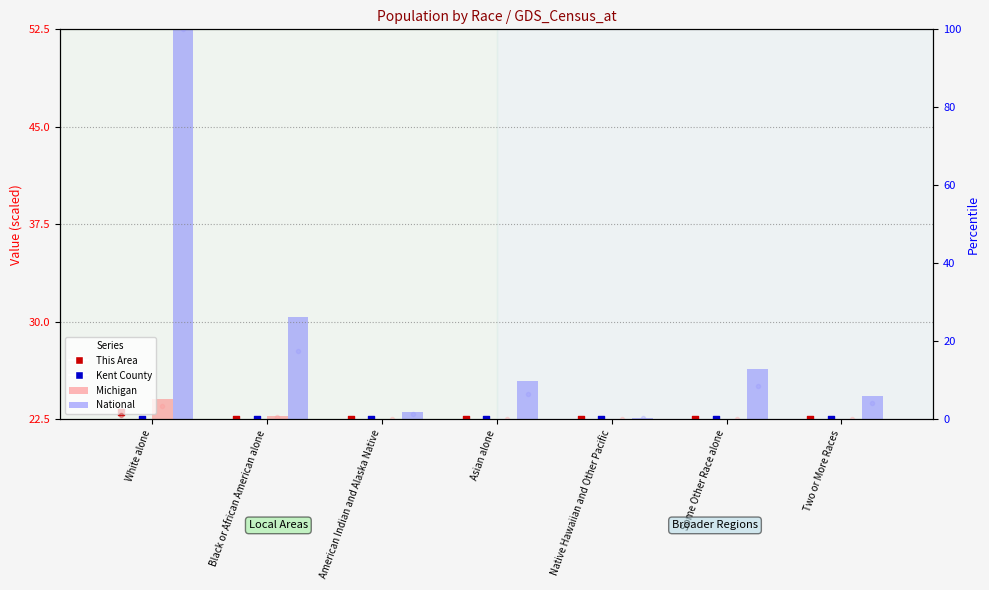

Is the value of This Area at Black or African American alone greater than the value of Michigan at Some Other Race alone?

No